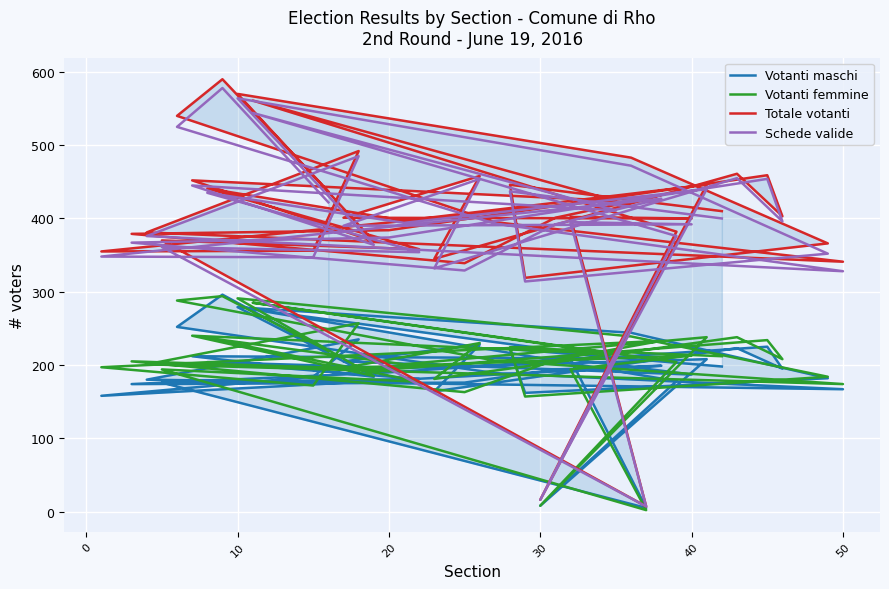

Is this an area chart (filled region under the line)?

No